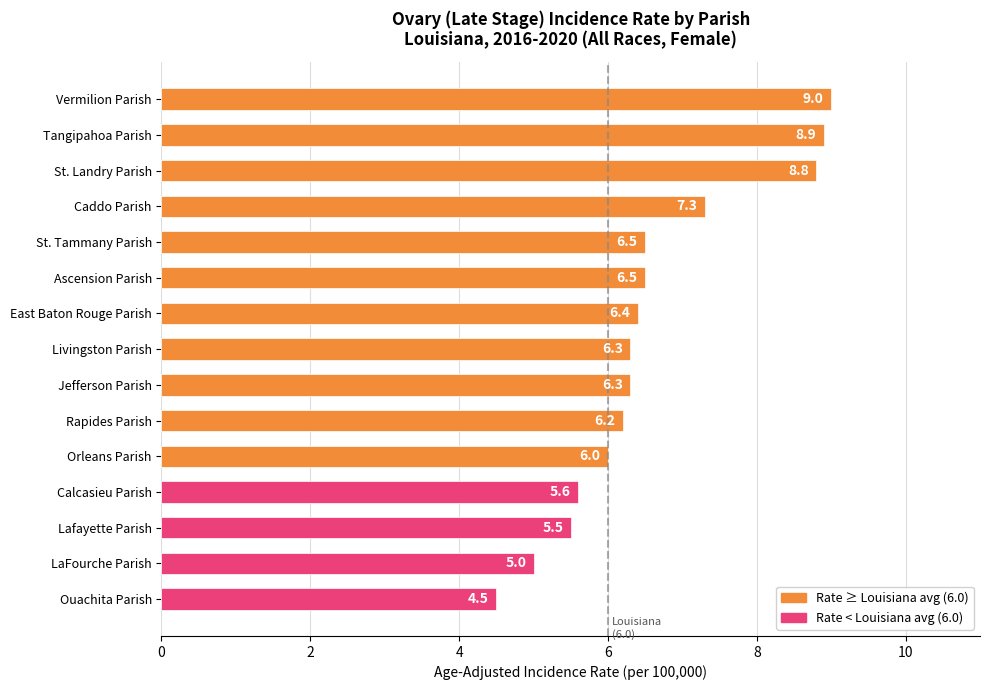

What position from the top is Livingston Parish?

8